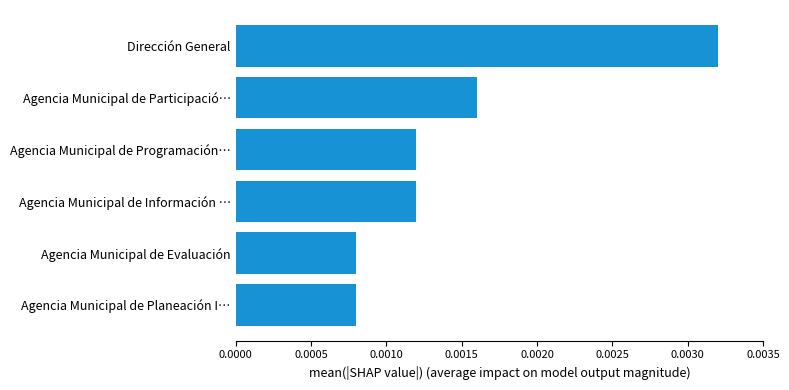

How many bars are there in total?

6